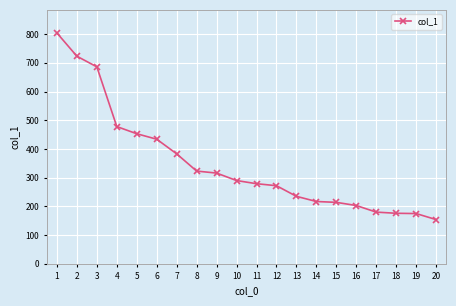

Between 4 and 9, which is larger?

4